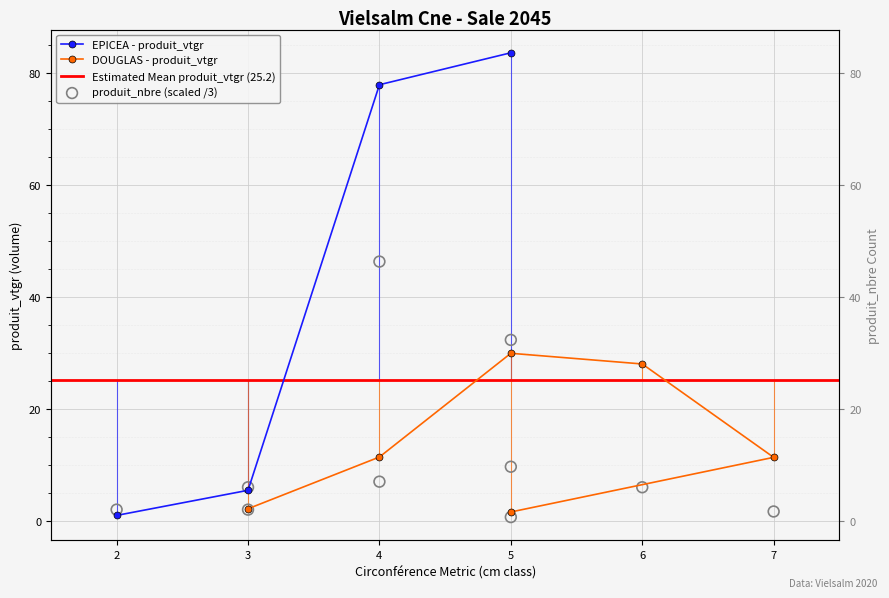

What is the change in value from 4 to 7?

-44.7